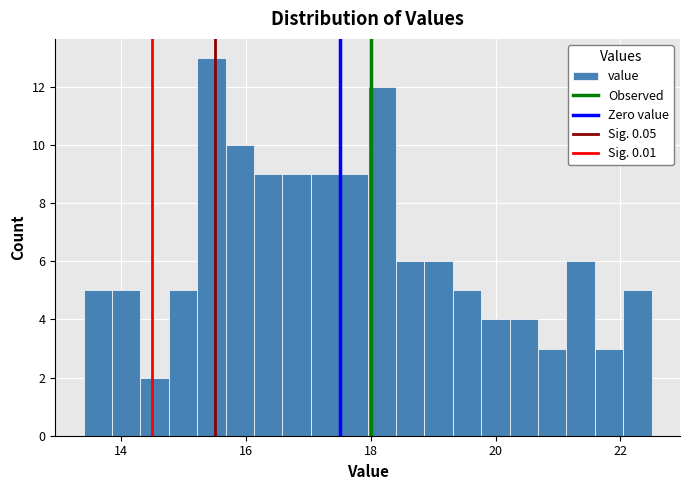

Read against the x-axis, roughly where is the centre of the tallest bar?

15.4